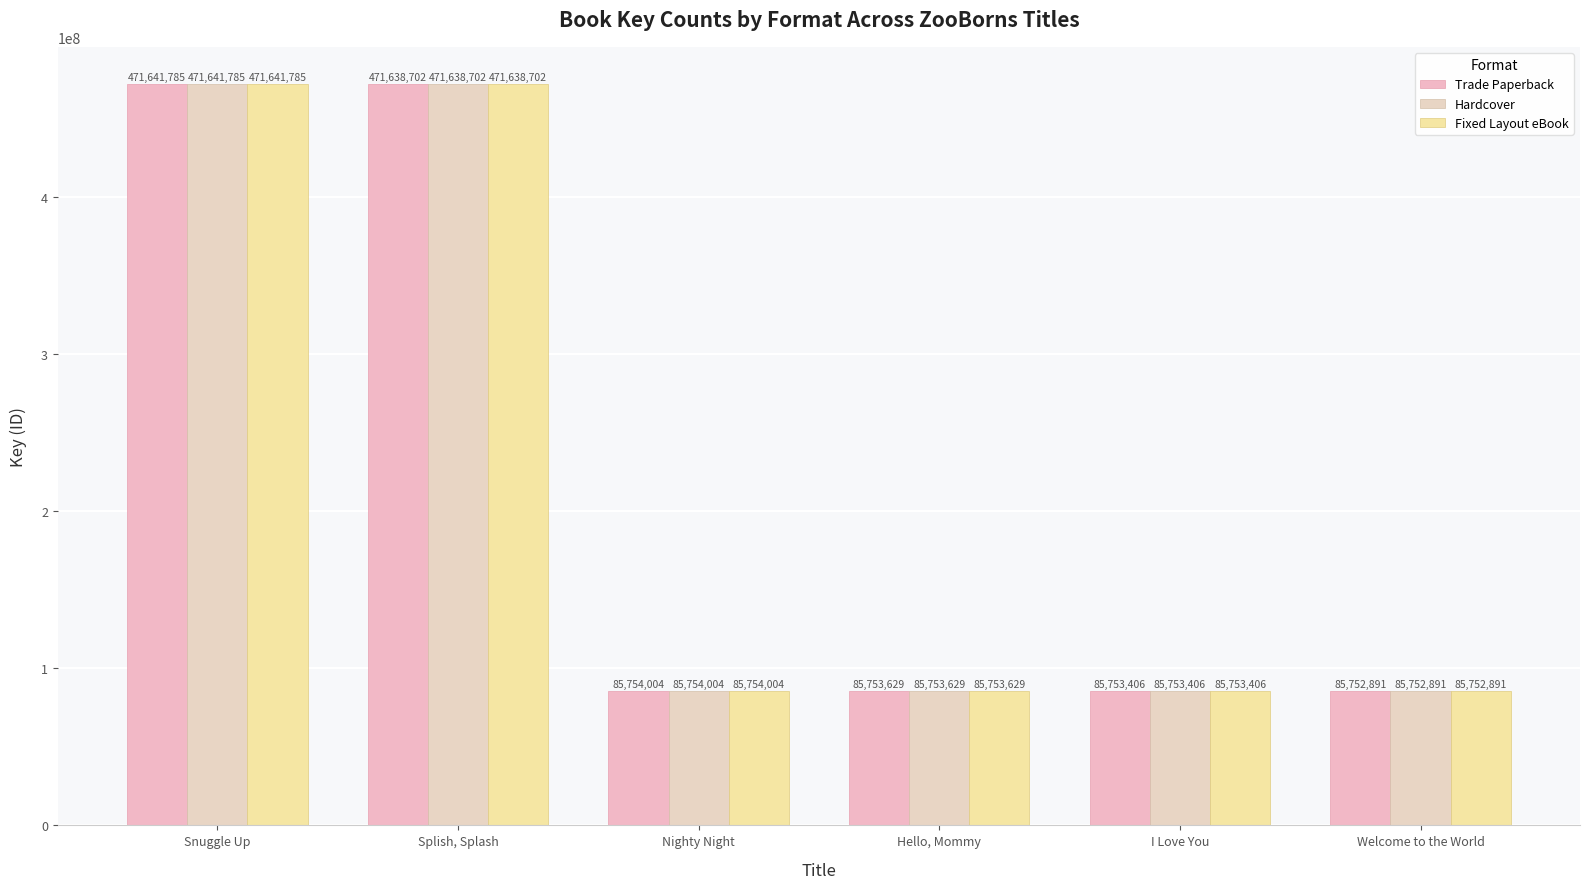

What is the difference between the maximum and minimum values in the Trade Paperback series?

385888894